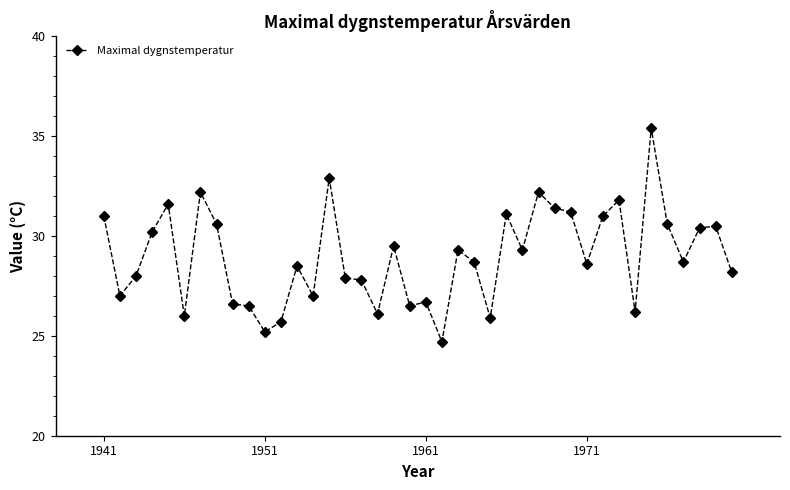

What is the difference between the maximum and minimum values?

10.7